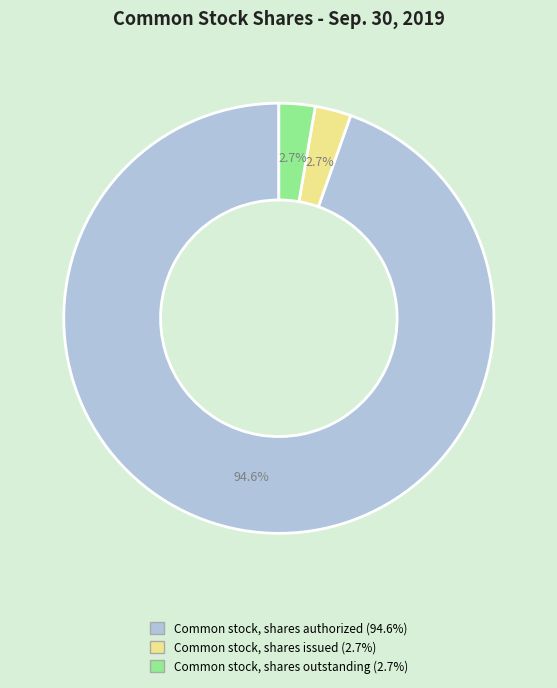

Which has a higher value, Common stock, shares outstanding or Common stock, shares authorized?

Common stock, shares authorized